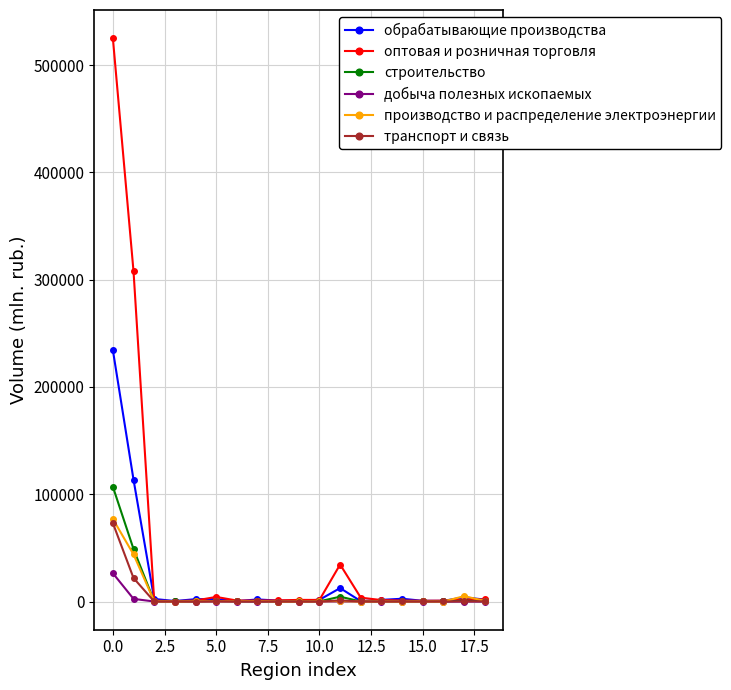

Which series has the largest range (max minus min)?

оптовая и розничная торговля